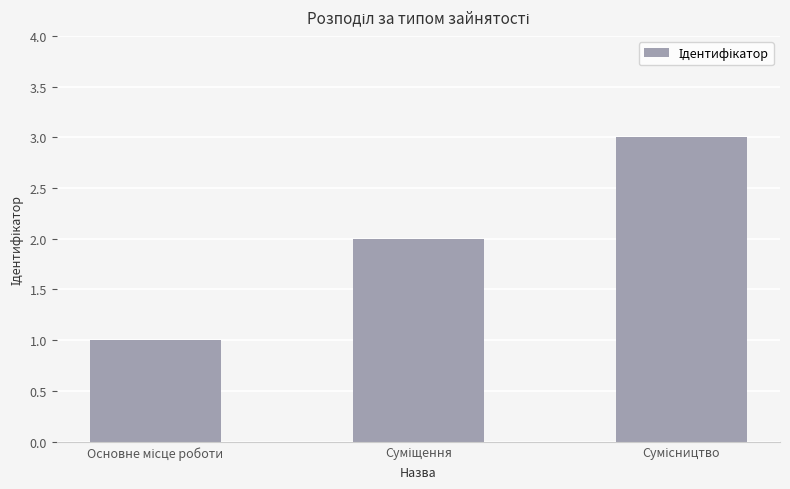

What is the greatest value displayed?

3